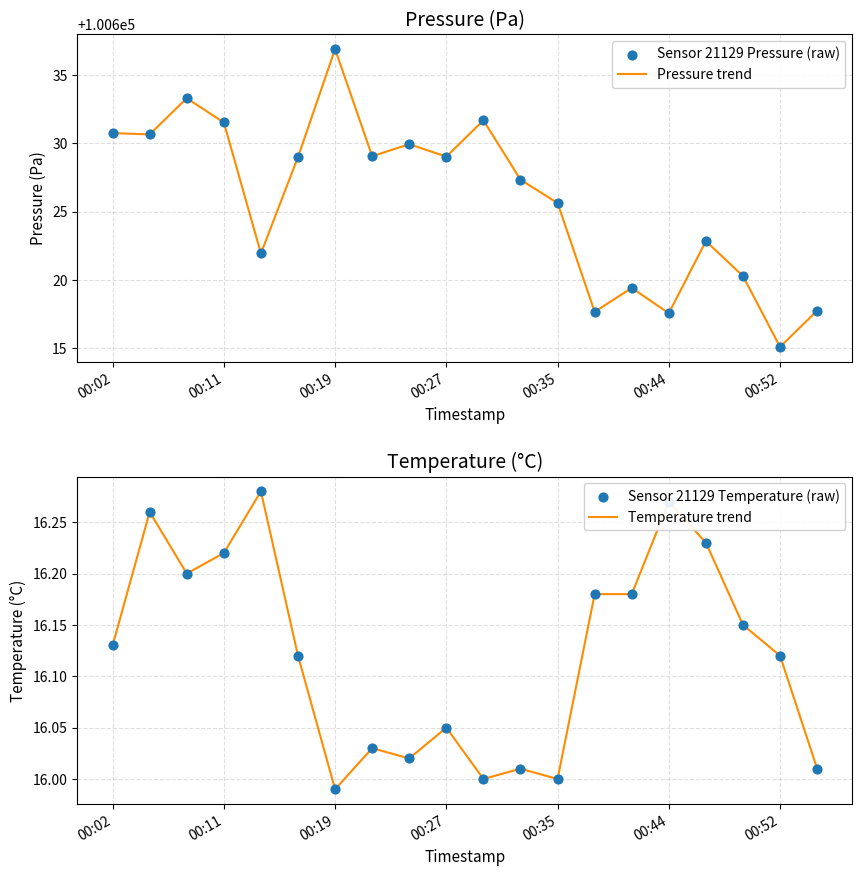

Which series has the largest total across all categories?

Pressure trend